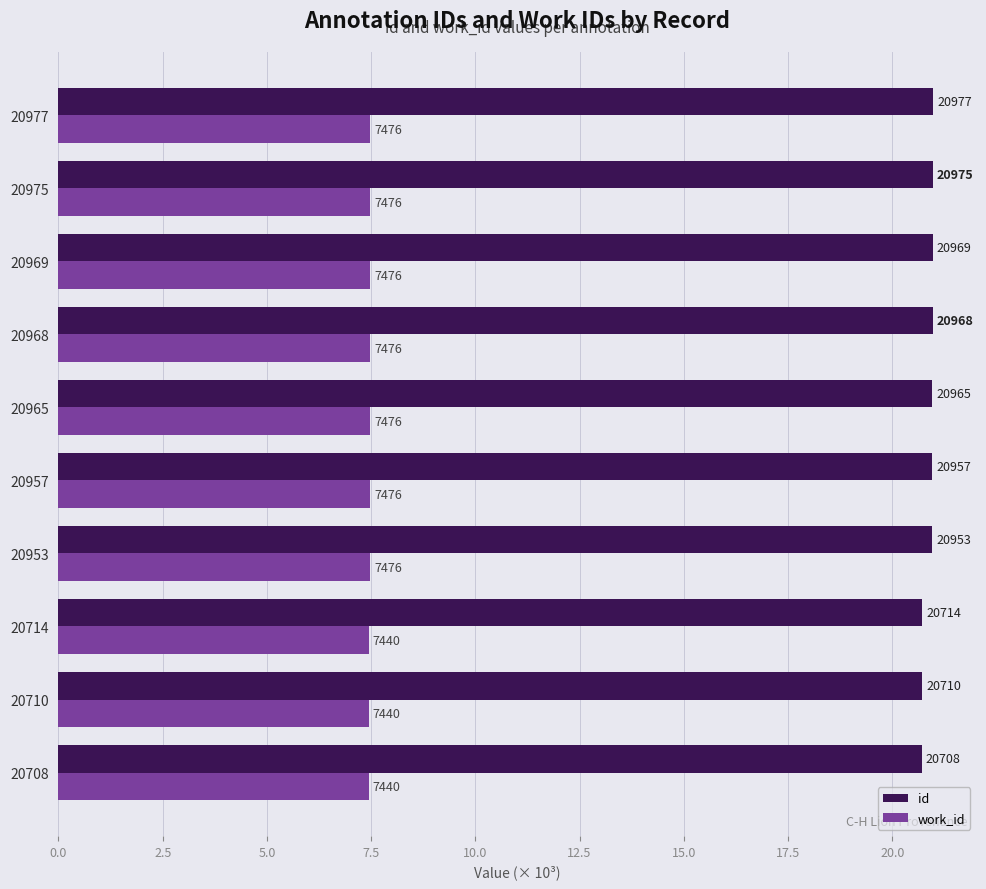

What are all the series names shown in the legend?

id, work_id